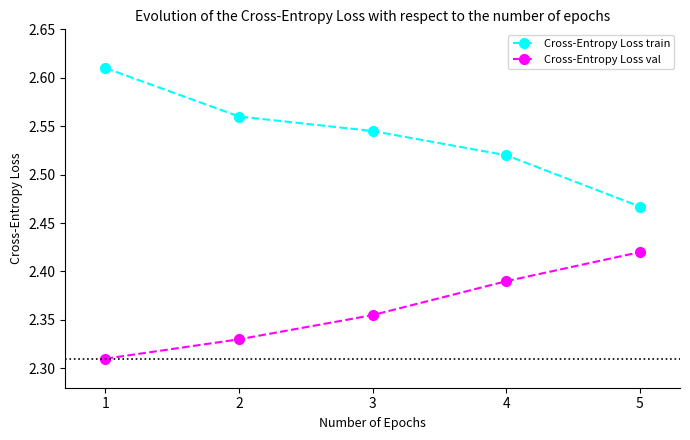

Does the chart display data point markers on the line(s)?

Yes